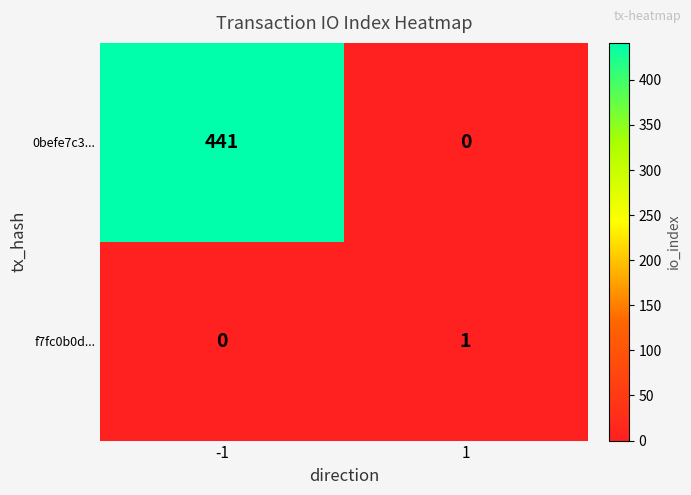

What is the difference between the 0befe7c3... values at -1 and 1?

441